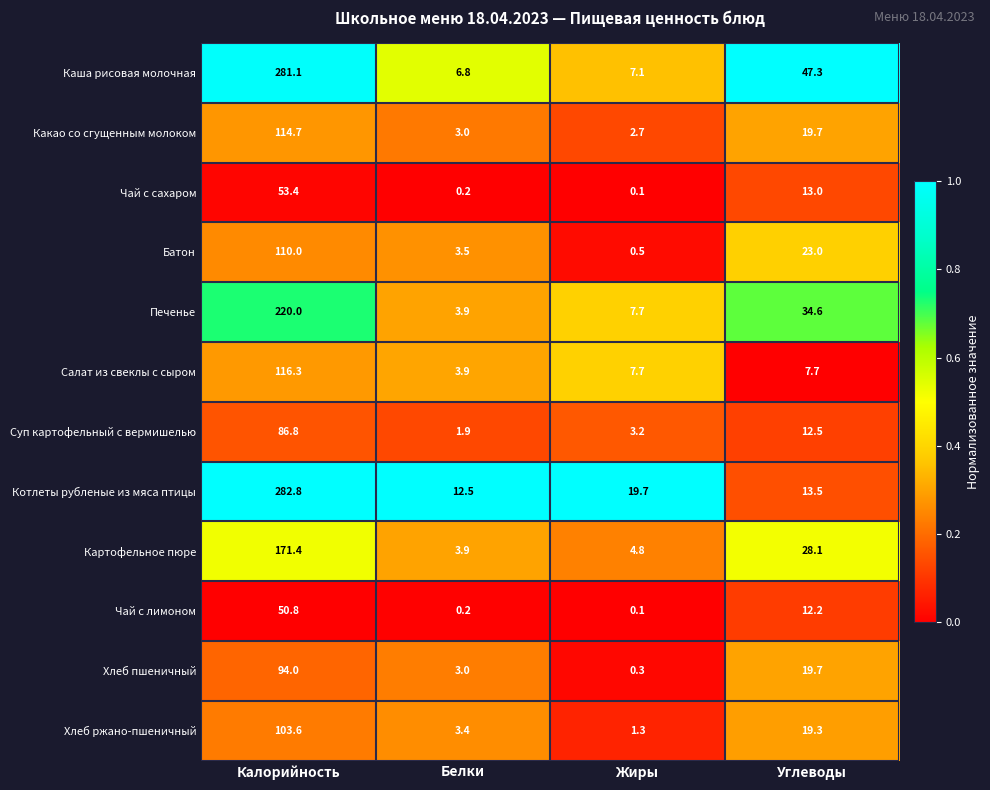

At which category is the sum across all series the highest?

Калорийность